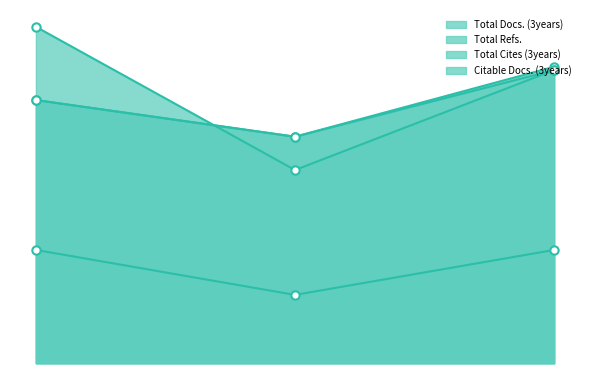

What is the sum of all Total Docs. (3years) values?

177